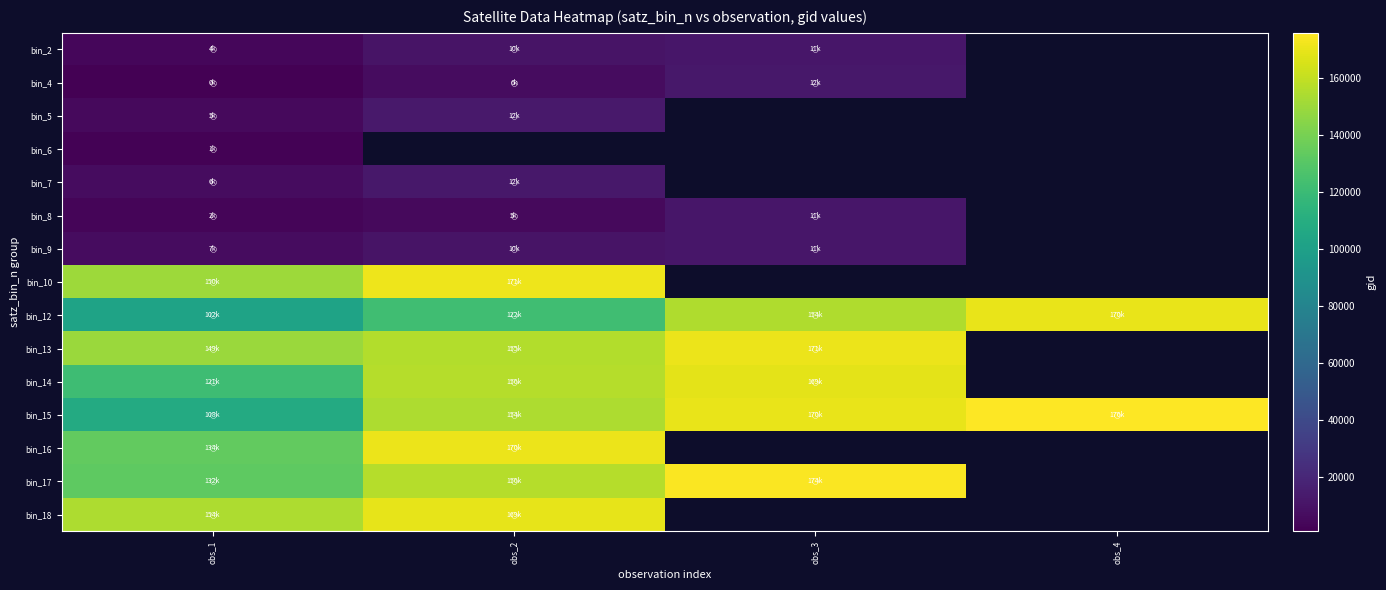

The value of bin_7 at obs_1 is 6596.0. True or false?

True